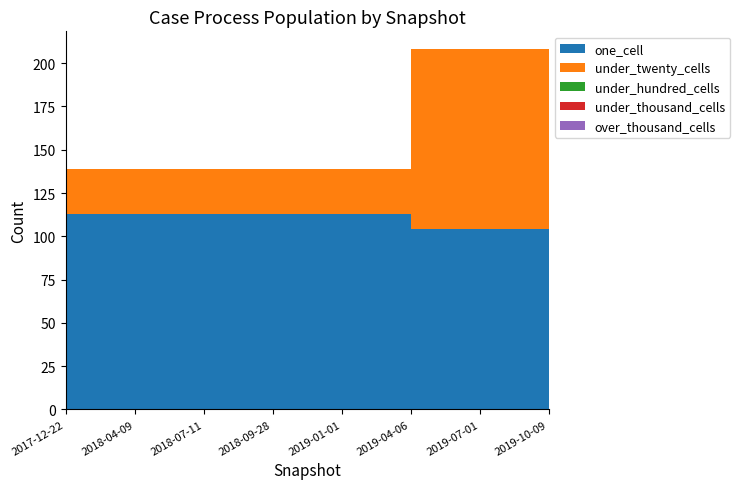

Reading left to right, transcribe all the data shown in this chart.

one_cell: 2017-12-22=113	2018-04-09=113	2018-07-11=113	2018-09-28=113	2019-01-01=113	2019-04-06=104	2019-07-01=104	2019-10-09=104
under_twenty_cells: 2017-12-22=26	2018-04-09=26	2018-07-11=26	2018-09-28=26	2019-01-01=26	2019-04-06=104	2019-07-01=104	2019-10-09=104
under_hundred_cells: 2017-12-22=0	2018-04-09=0	2018-07-11=0	2018-09-28=0	2019-01-01=0	2019-04-06=0	2019-07-01=0	2019-10-09=0
under_thousand_cells: 2017-12-22=0	2018-04-09=0	2018-07-11=0	2018-09-28=0	2019-01-01=0	2019-04-06=0	2019-07-01=0	2019-10-09=0
over_thousand_cells: 2017-12-22=0	2018-04-09=0	2018-07-11=0	2018-09-28=0	2019-01-01=0	2019-04-06=0	2019-07-01=0	2019-10-09=0